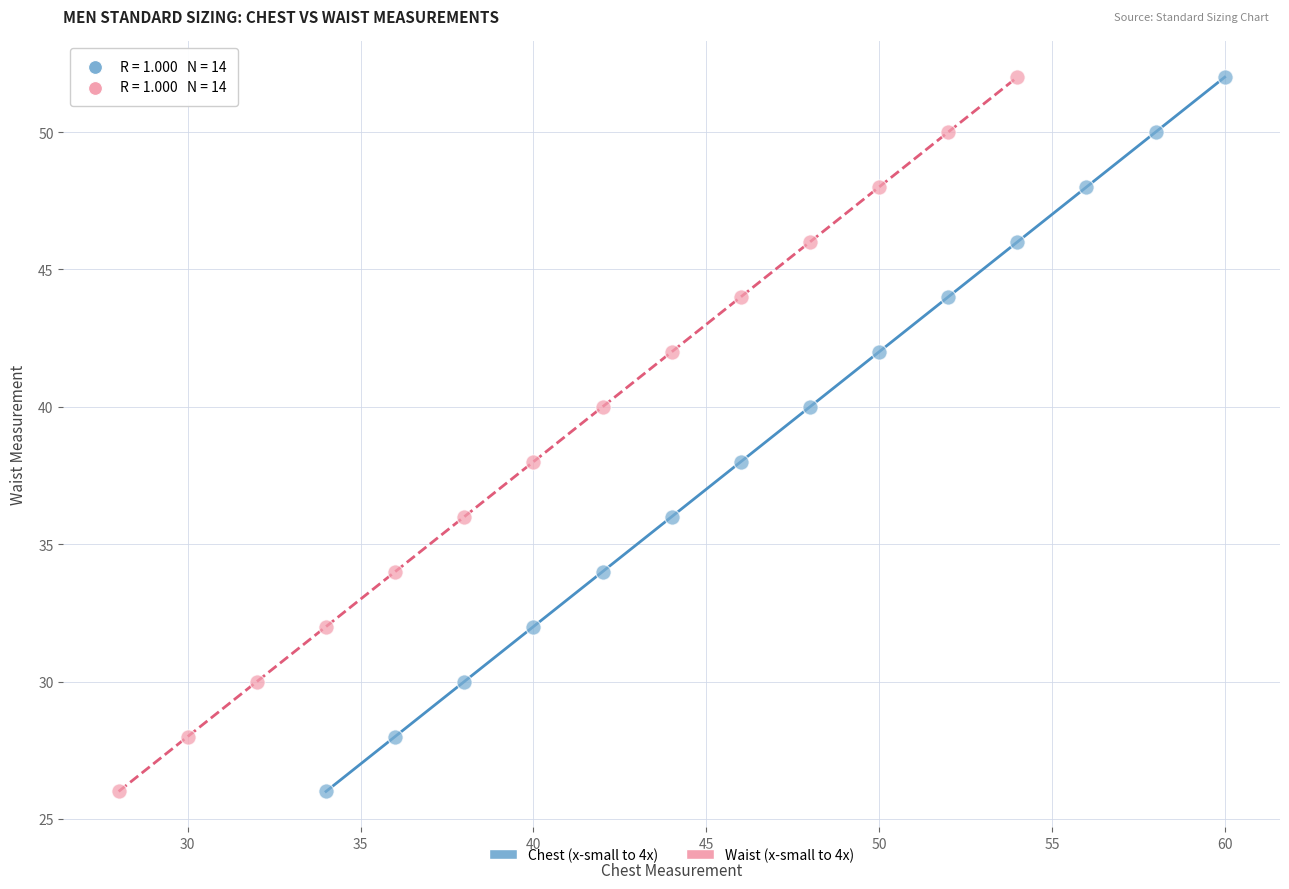

What are all the series names shown in the legend?

Chest (x-small to 4x), Waist (x-small to 4x)